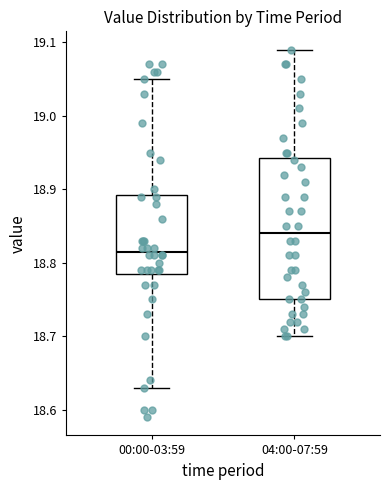

Which box has the lowest median line?

00:00-03:59